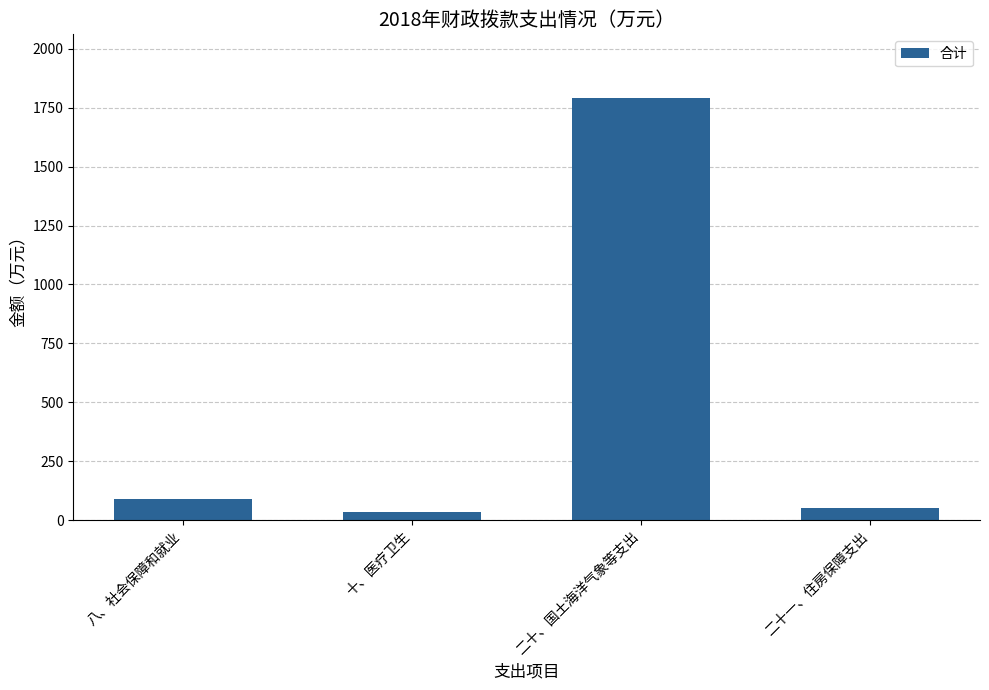

Where does the data first go above 87?

八、社会保障和就业